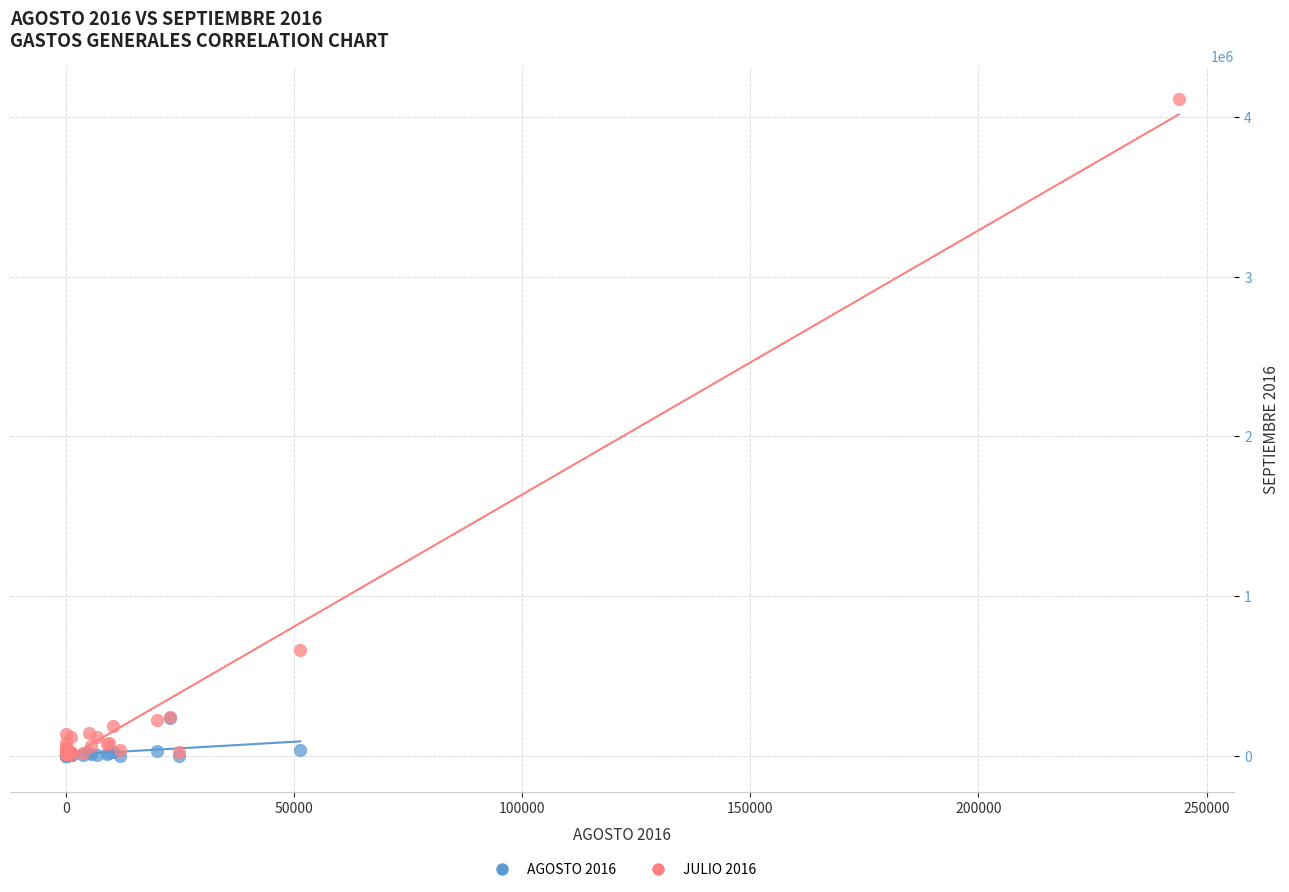

Which series contains the highest Y value?

JULIO 2016